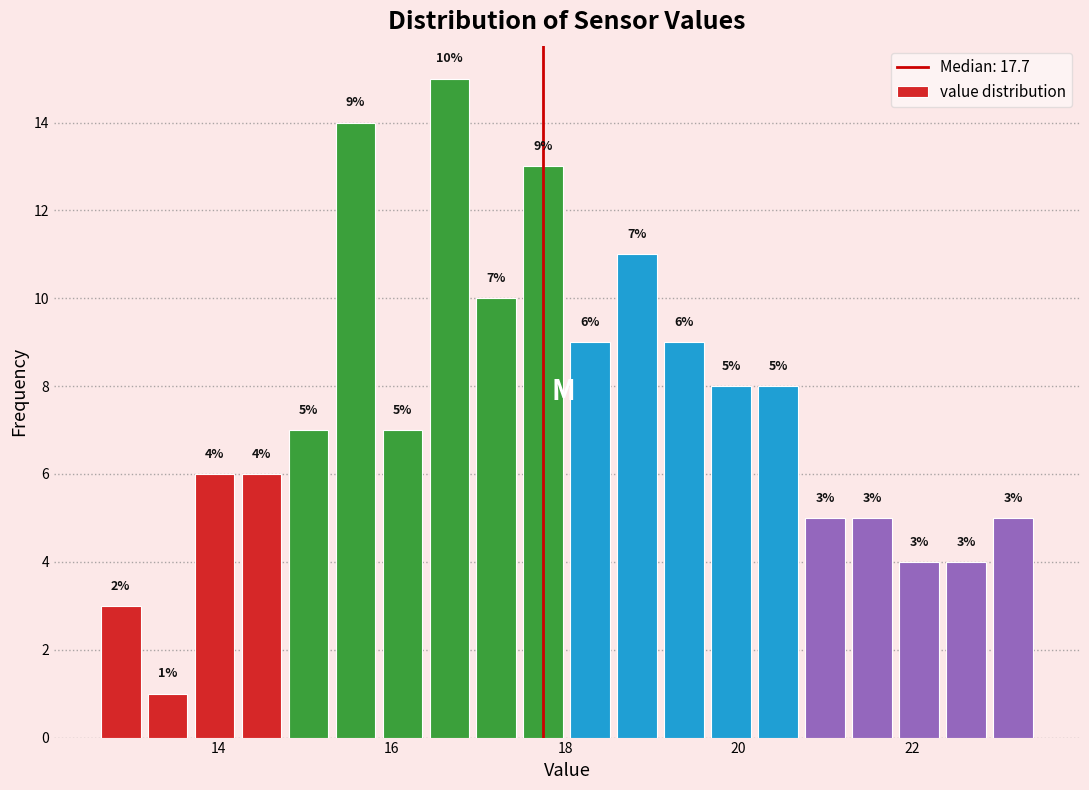

Around what value on the x-axis is the tallest bar? Give the approximate position of its centre, as read against the axis.

16.6